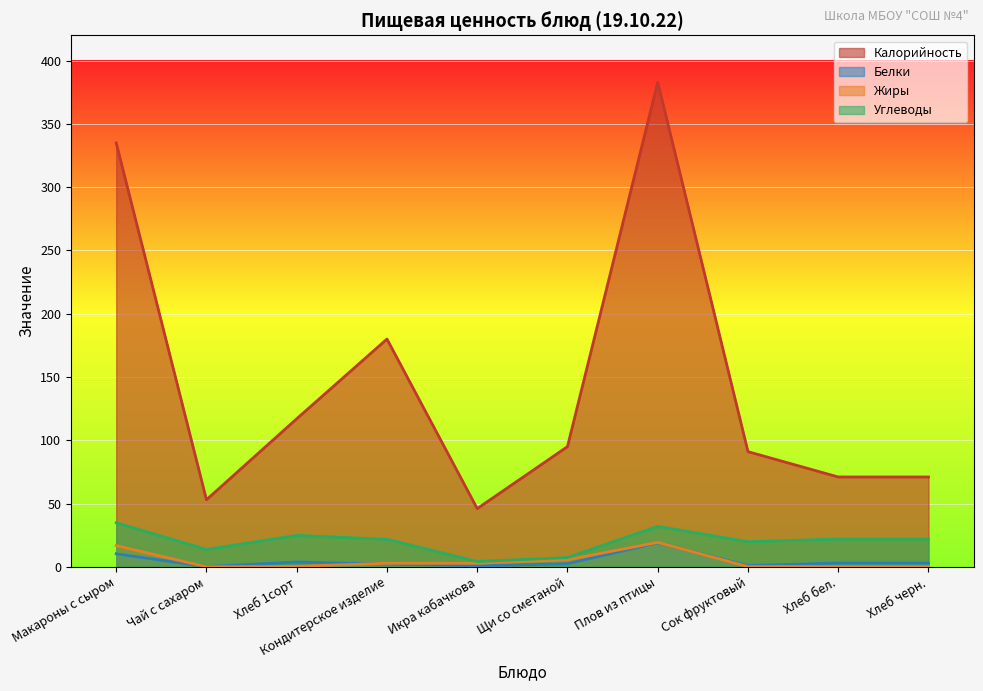

The Белки series shows 10.3 at Макароны с сыром. True or false?

True